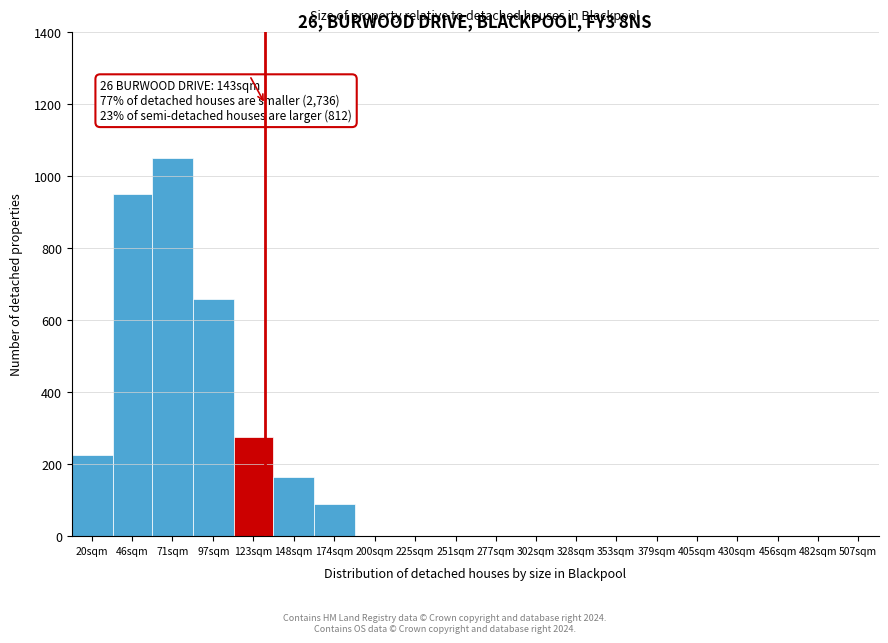

Reading left to right, transcribe all the data shown in this chart.

20sqm=225	46sqm=950	71sqm=1050	97sqm=660	123sqm=275	148sqm=165	174sqm=90	200sqm=0	225sqm=0	251sqm=0	277sqm=0	302sqm=0	328sqm=0	353sqm=0	379sqm=0	405sqm=0	430sqm=0	456sqm=0	482sqm=0	507sqm=0